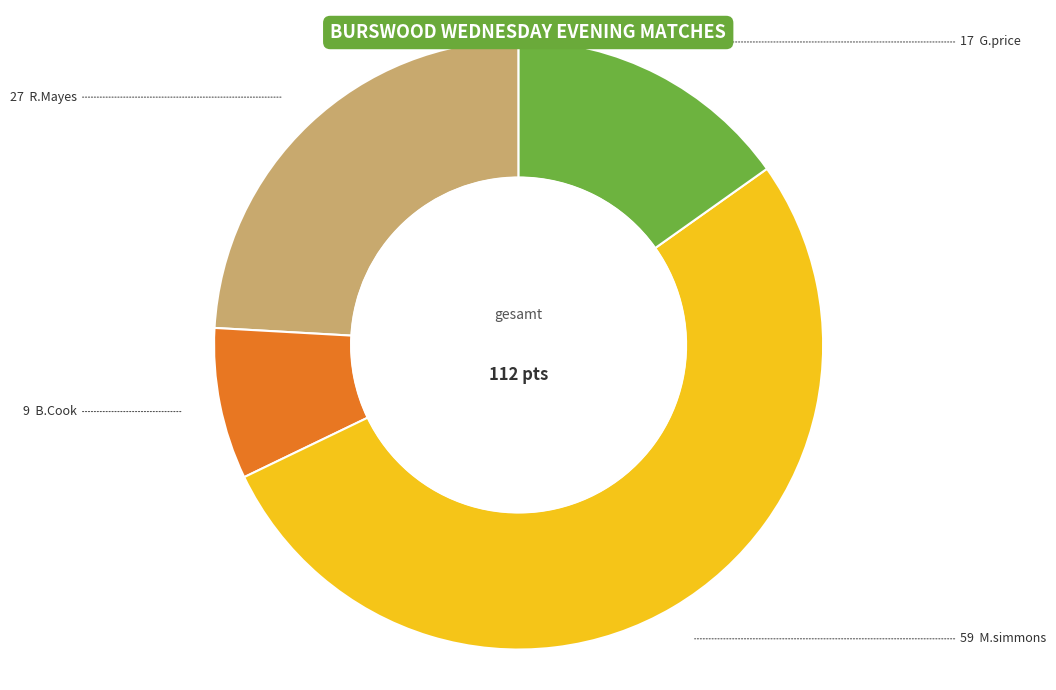

Is there a majority slice in this chart?

Yes